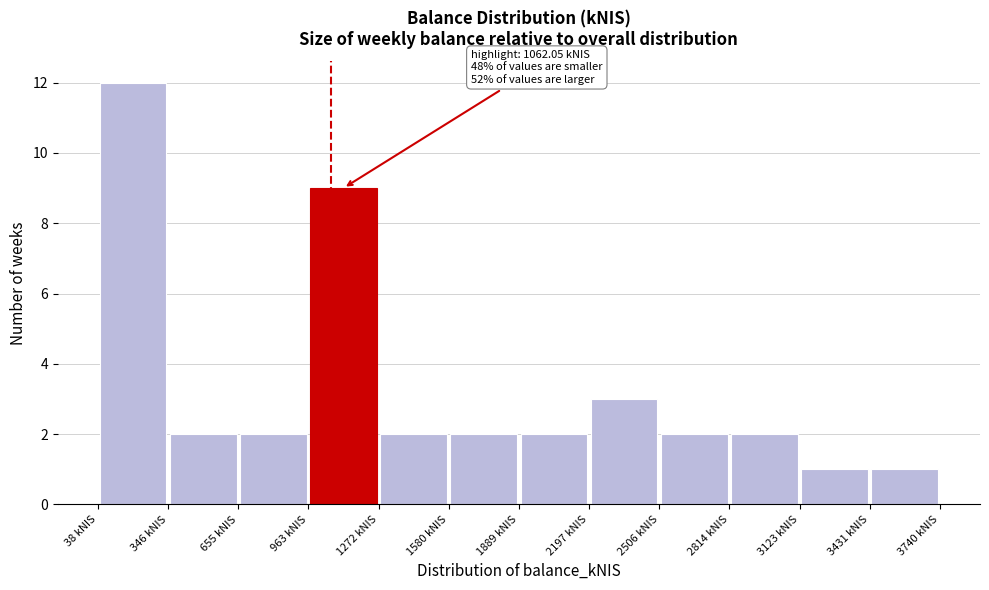

Over which range of the x-axis is the bar tallest?

50 to 350